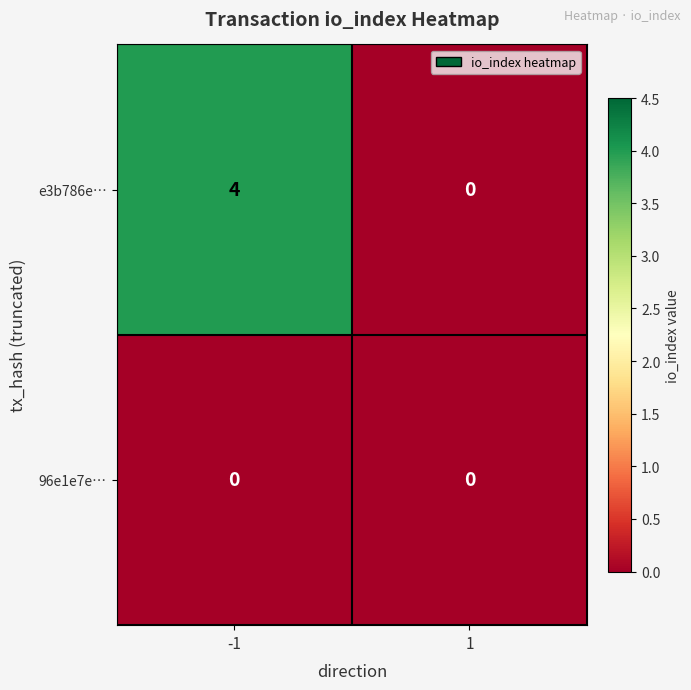

Between -1 and 1, which series saw the biggest shift?

e3b786e…